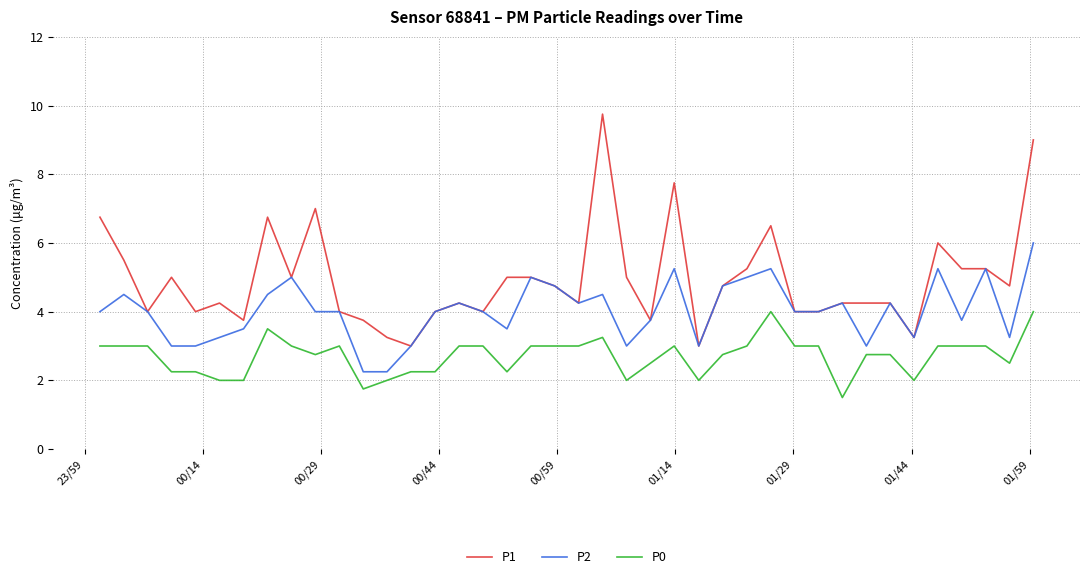

What is the maximum value for P1?

9.8